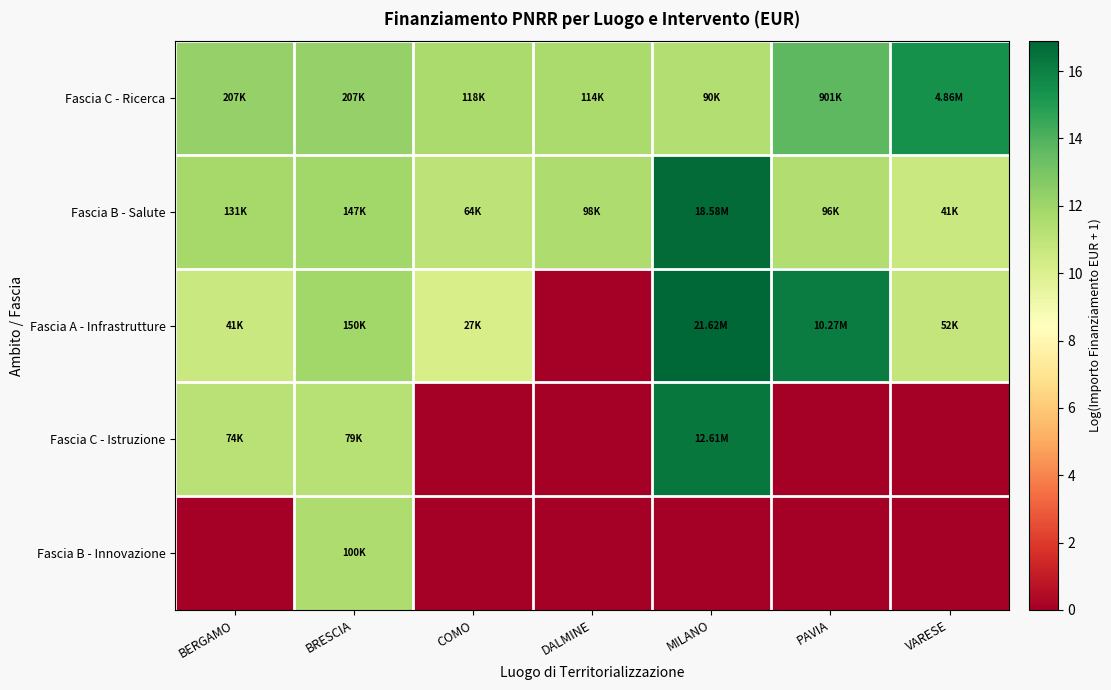

Which series has the widest spread of values?

Fascia A - Infrastrutture